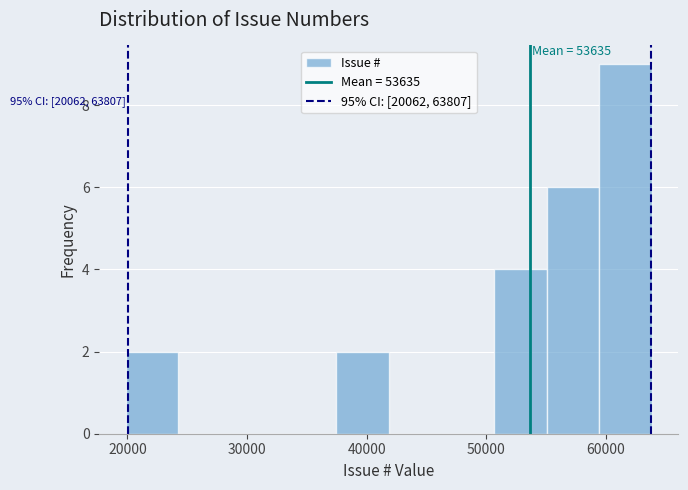

Which range on the x-axis has the tallest bar?

59000 to 64000